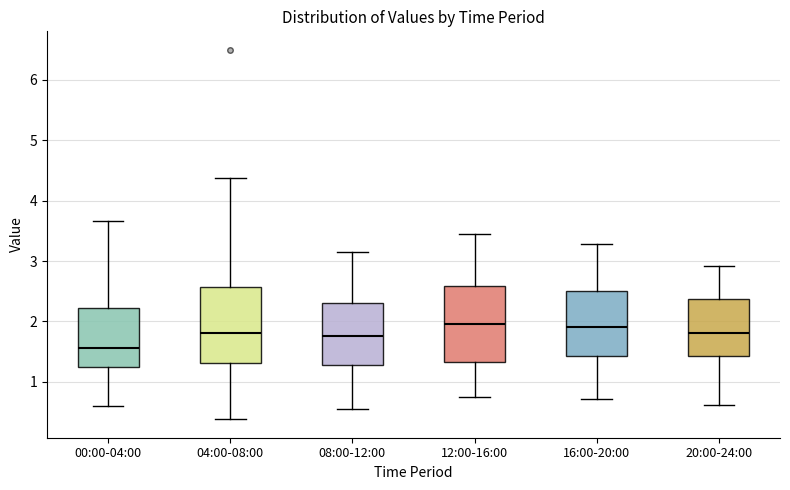

Reading left to right, transcribe this box plot: for each box, give where its median line is, the range the box spans, and where its two whiskers end, as read against the y-axis. The values are not printed on the chart, so give them approximately, as read against the axis.

00:00-04:00: median 1.6, box 1.2 to 2.2, whiskers 0.6 to 3.7
04:00-08:00: median 1.8, box 1.3 to 2.6, whiskers 0.4 to 4.4
08:00-12:00: median 1.8, box 1.3 to 2.3, whiskers 0.6 to 3.2
12:00-16:00: median 2.0, box 1.3 to 2.6, whiskers 0.8 to 3.5
16:00-20:00: median 1.9, box 1.4 to 2.5, whiskers 0.7 to 3.3
20:00-24:00: median 1.8, box 1.4 to 2.4, whiskers 0.6 to 2.9